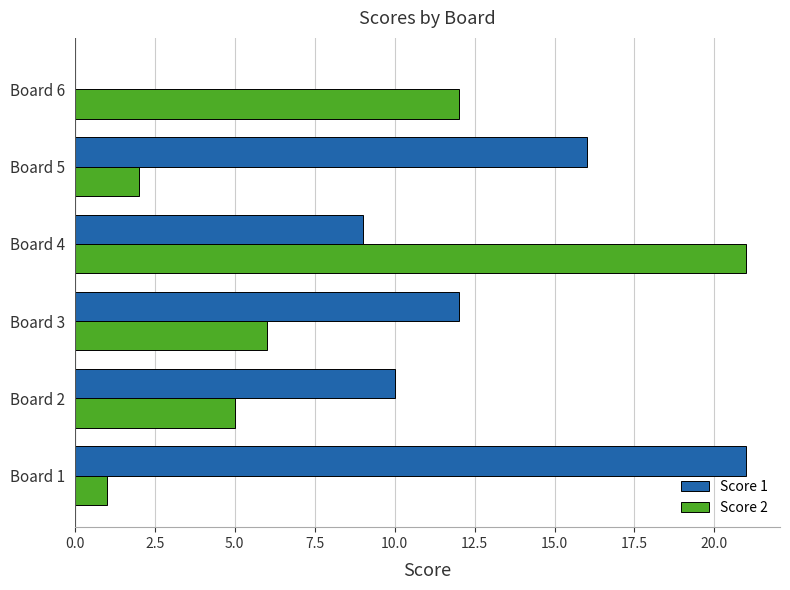

Is the value of Score 1 at Board 3 greater than the value of Score 2 at Board 5?

Yes